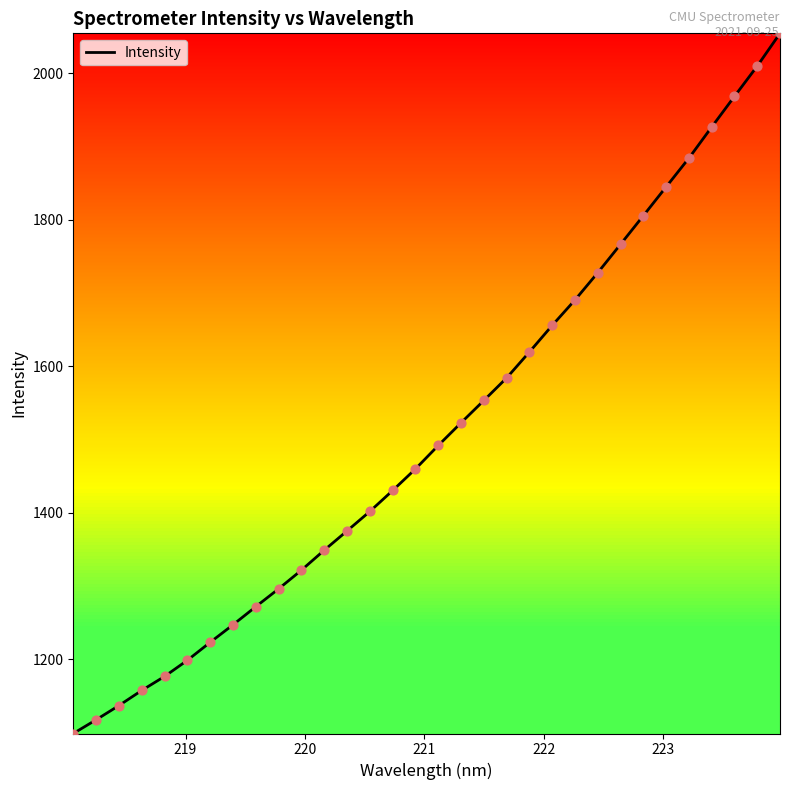

What is the smallest value displayed?

1098.6